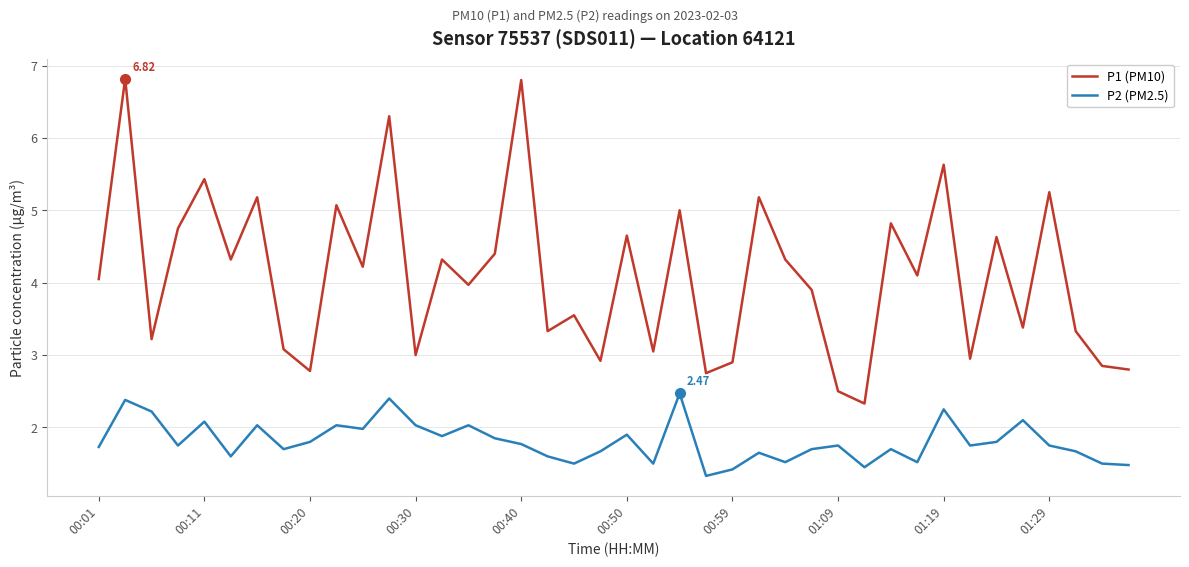

Which series has the largest total across all categories?

P1 (PM10)